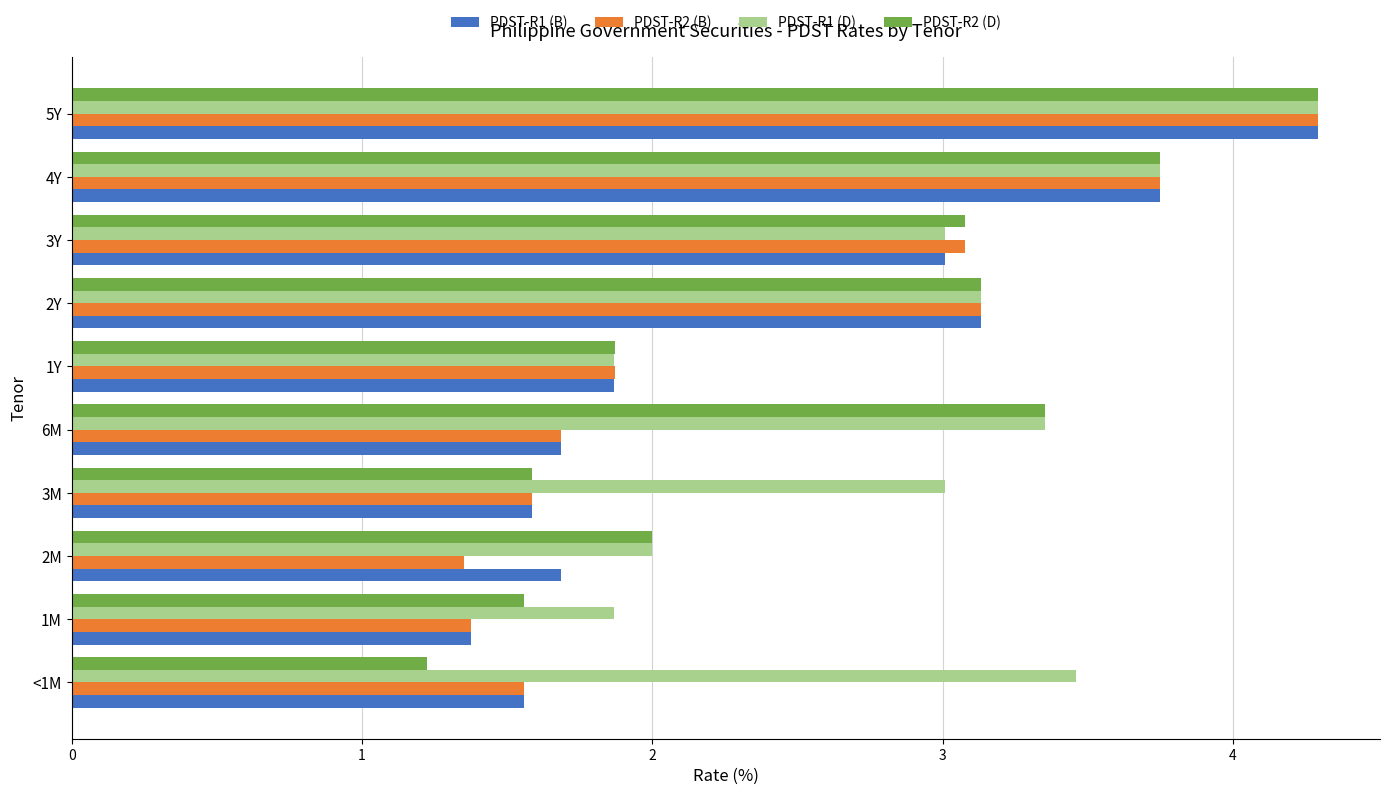

Which series has the widest spread of values?

PDST-R2 (D)